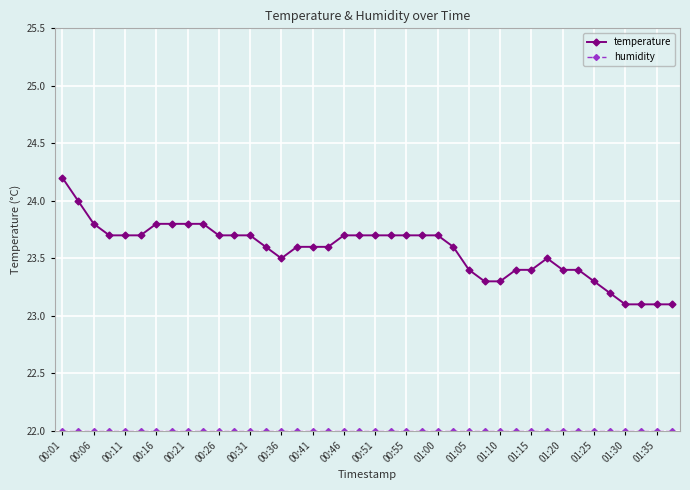

Which series has the largest range (max minus min)?

temperature